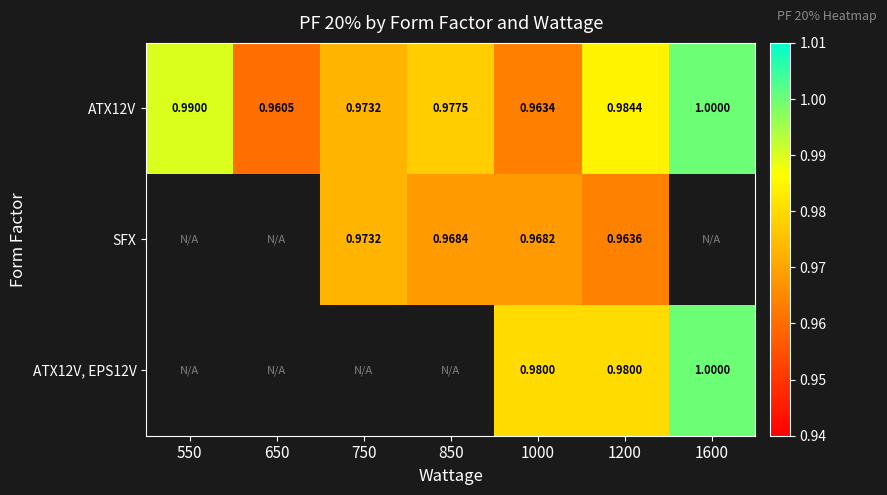

Read the ATX12V value at 550.

1.0